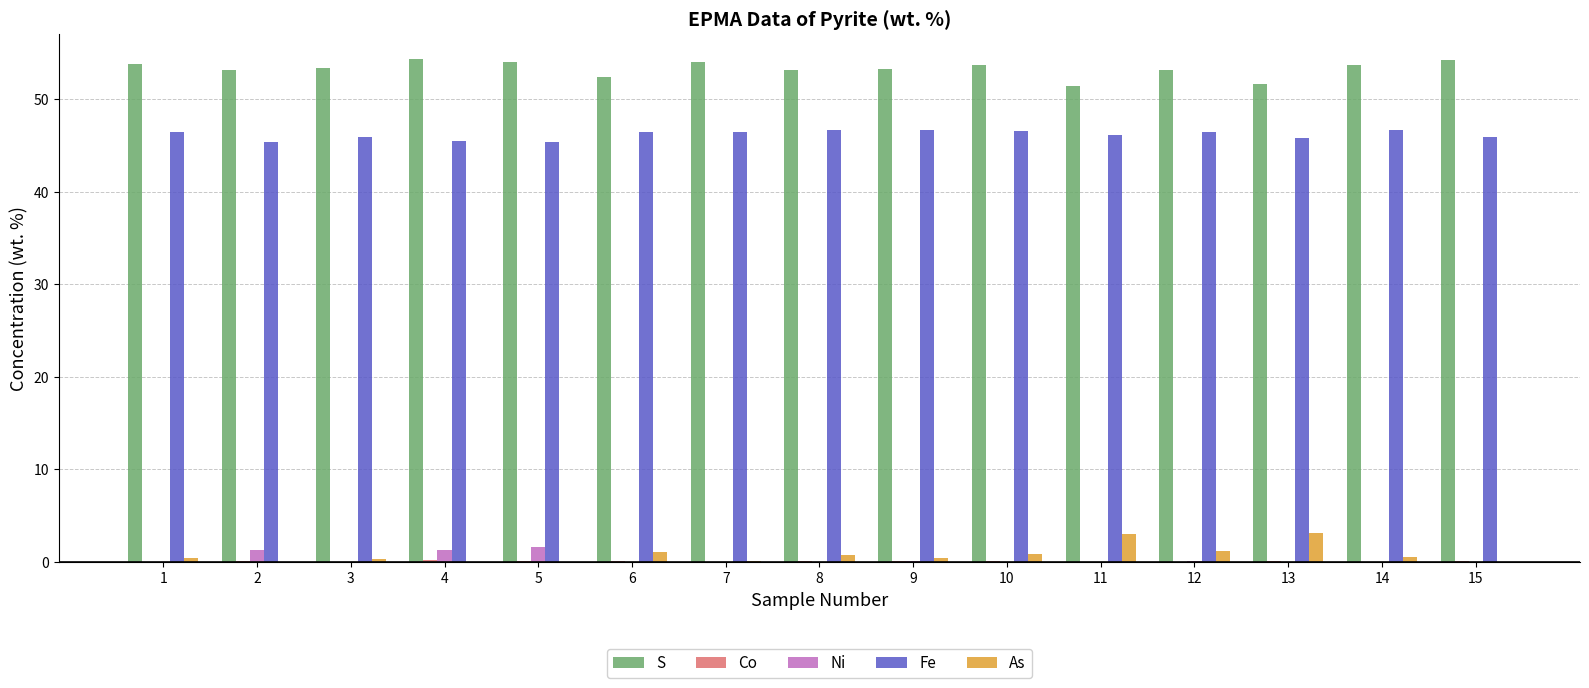

What is the greatest value displayed?

54.3